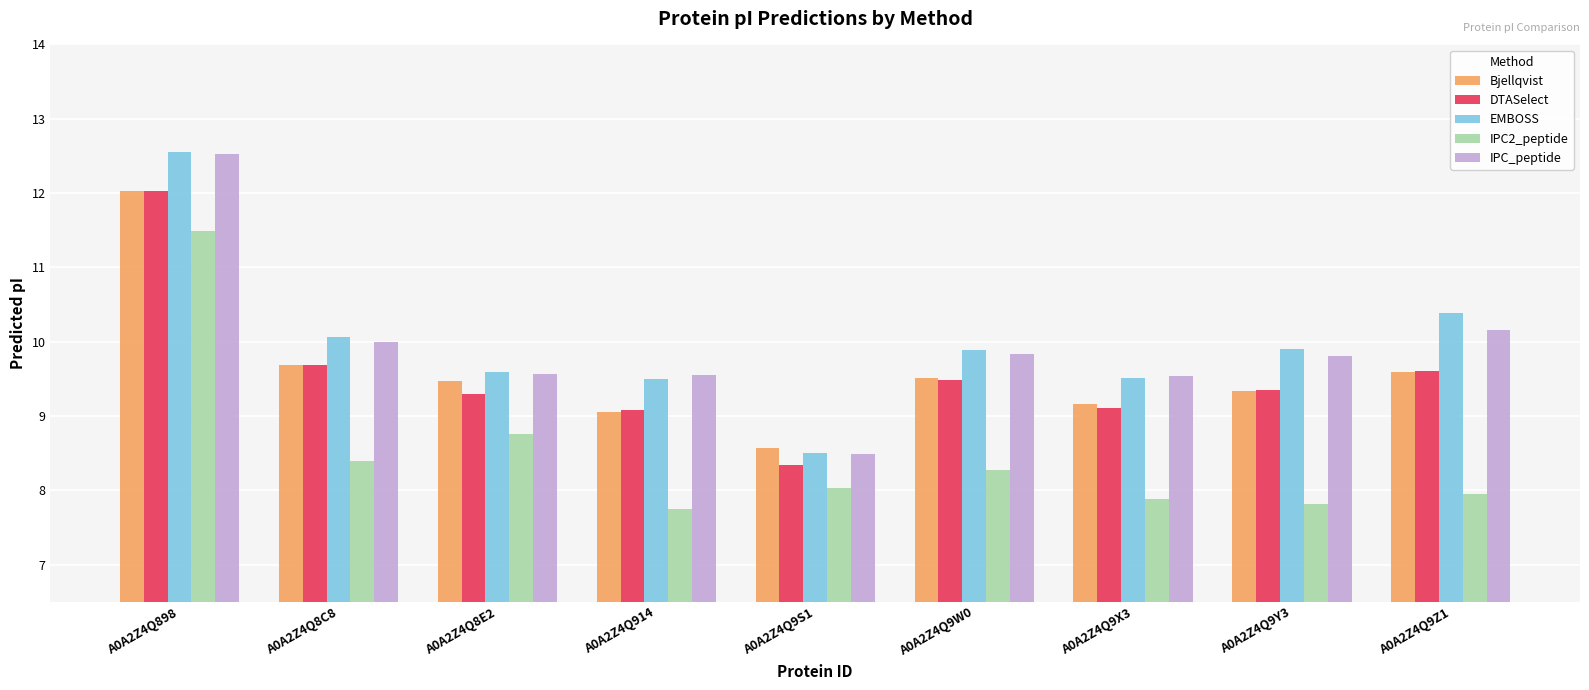

What value does the IPC_peptide series have at A0A2Z4Q9W0?

9.8